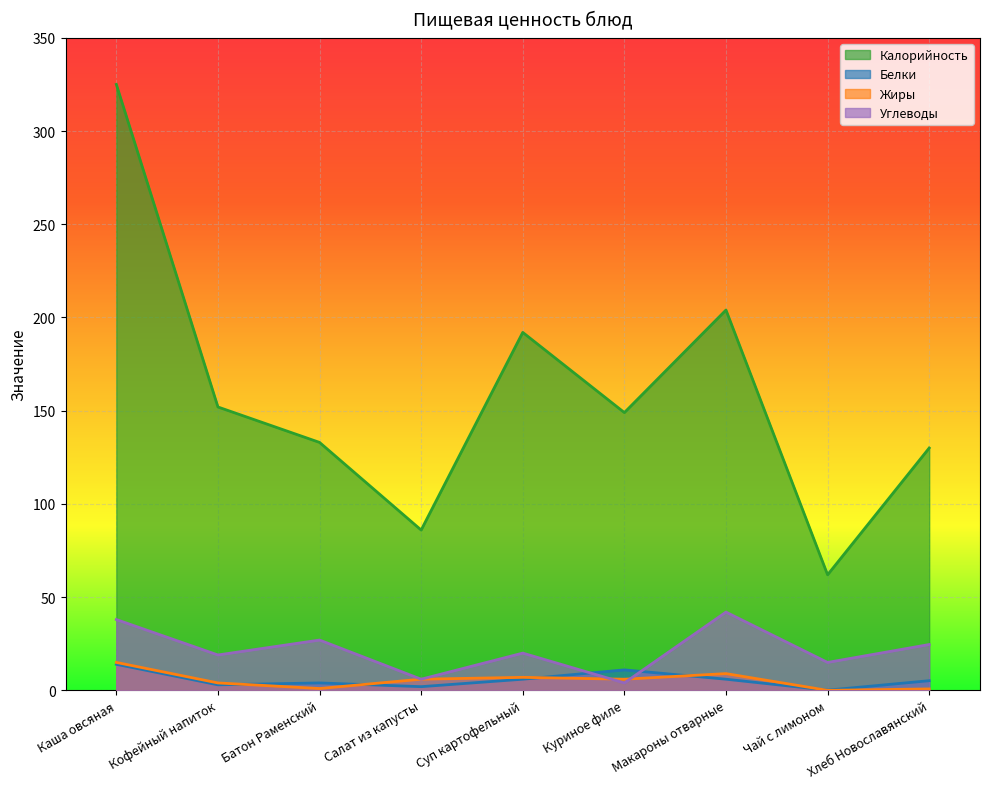

What is the average value of the Углеводы series?

21.7